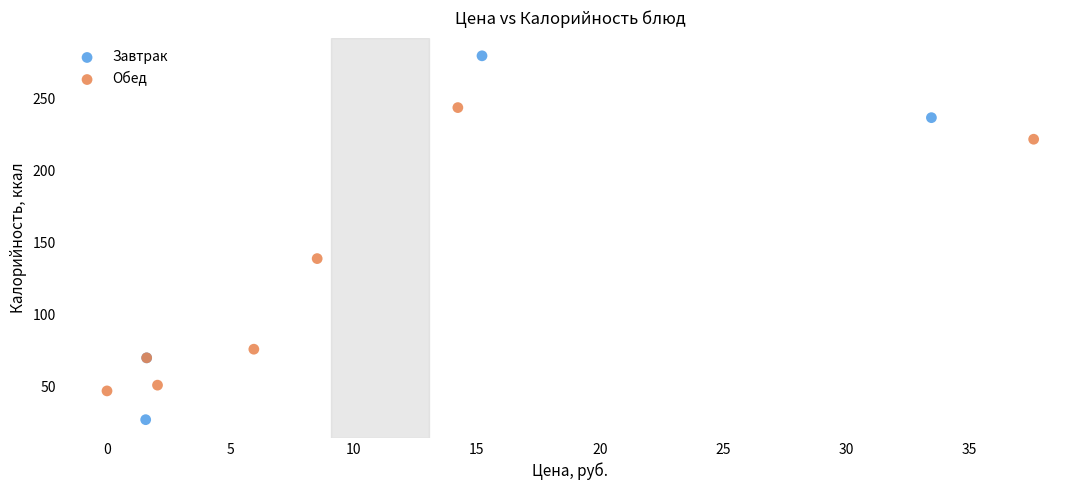

Which series contains the highest Y value?

Завтрак